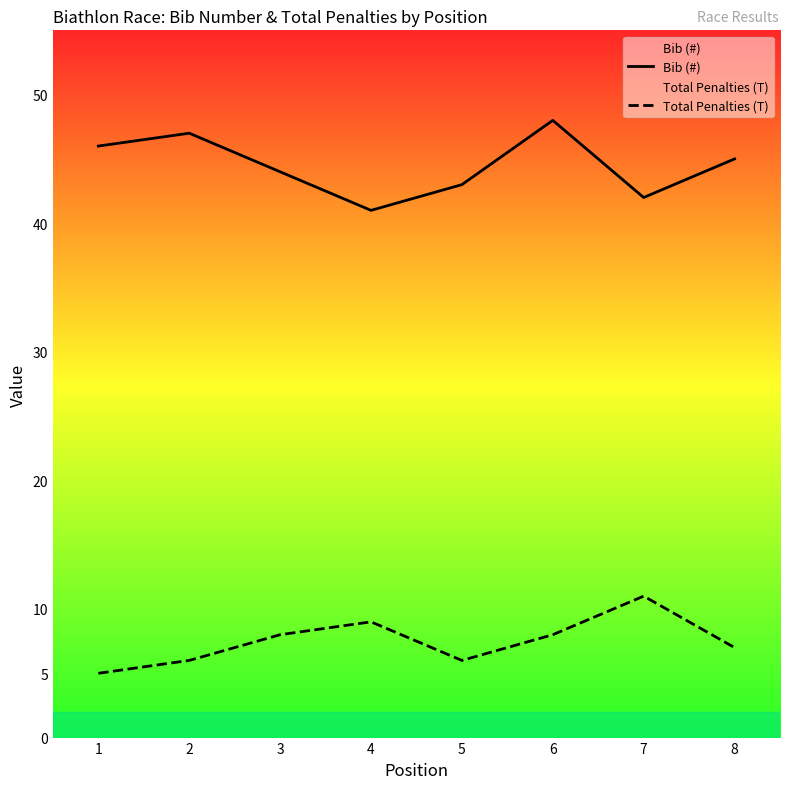

Is the value of Bib (#) at 5 greater than the value of Total Penalties (T) at 7?

Yes